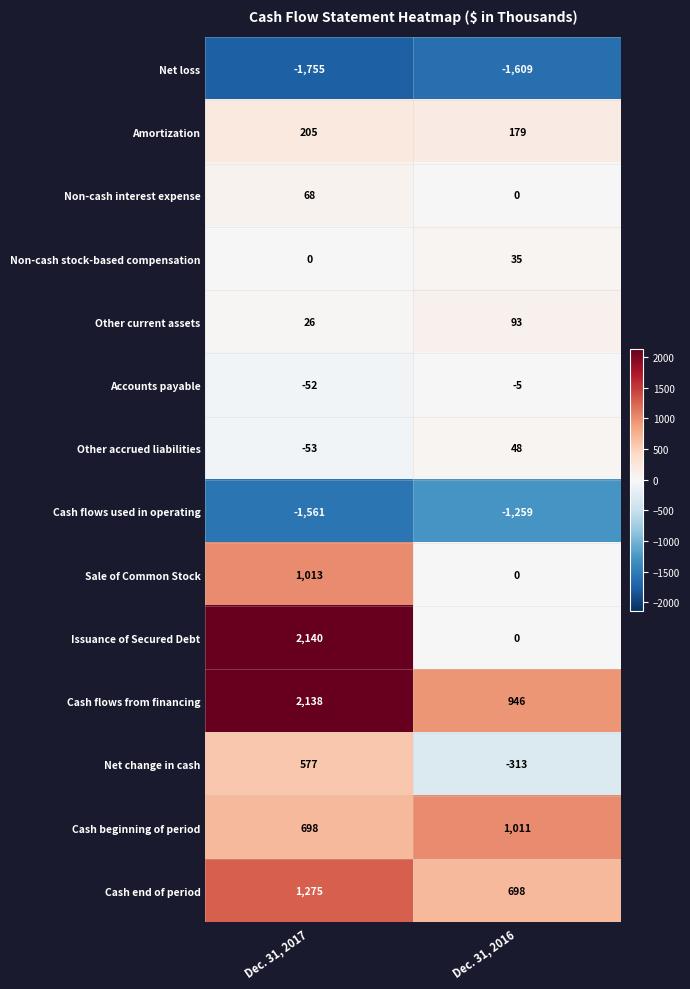

Reading left to right, transcribe all the data shown in this chart.

Net loss: -1755	-1609
Amortization: 205	179
Non-cash interest expense: 68	0
Non-cash stock-based compensation: 0	35
Other current assets: 26	93
Accounts payable: -52	-5
Other accrued liabilities: -53	48
Cash flows used in operating: -1561	-1259
Sale of Common Stock: 1013	0
Issuance of Secured Debt: 2140	0
Cash flows from financing: 2138	946
Net change in cash: 577	-313
Cash beginning of period: 698	1011
Cash end of period: 1275	698